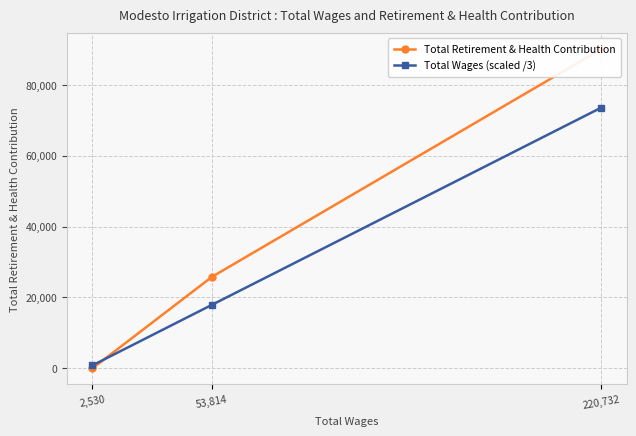

How many categories are shown in the chart?

3